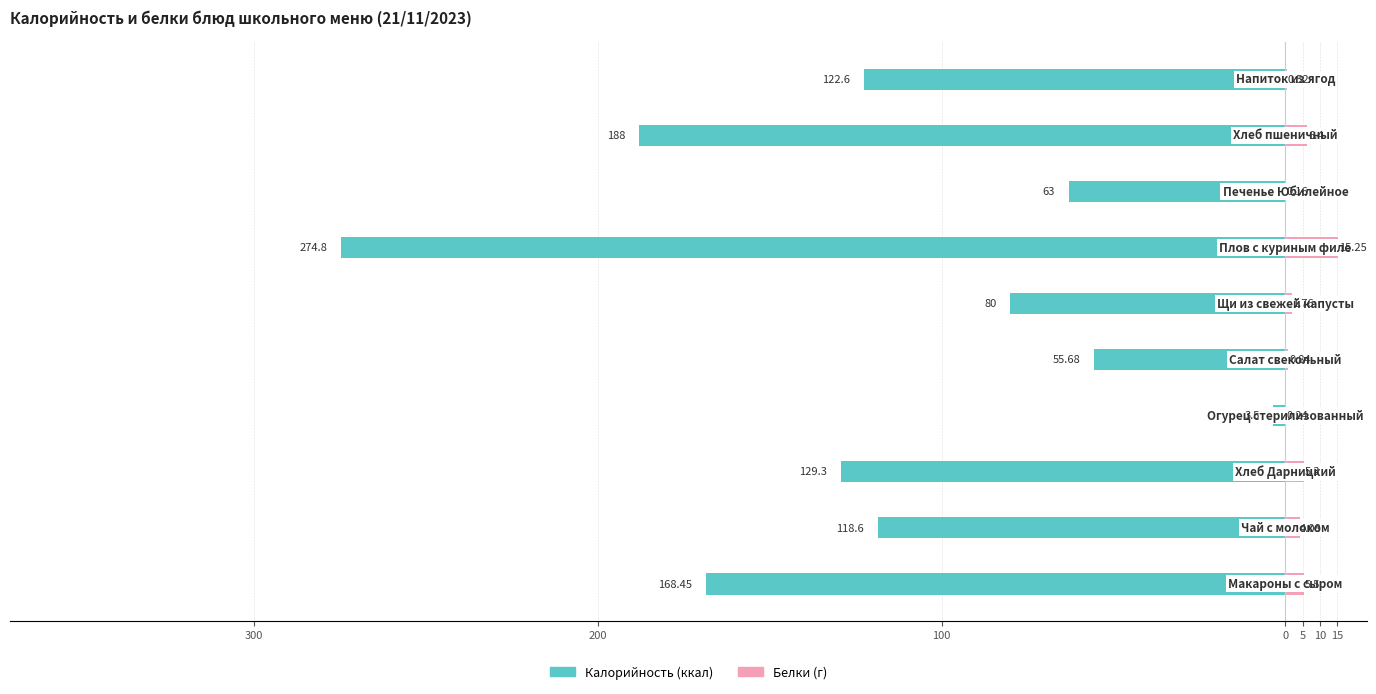

The Калорийность series shows -3.5 at 0. True or false?

True